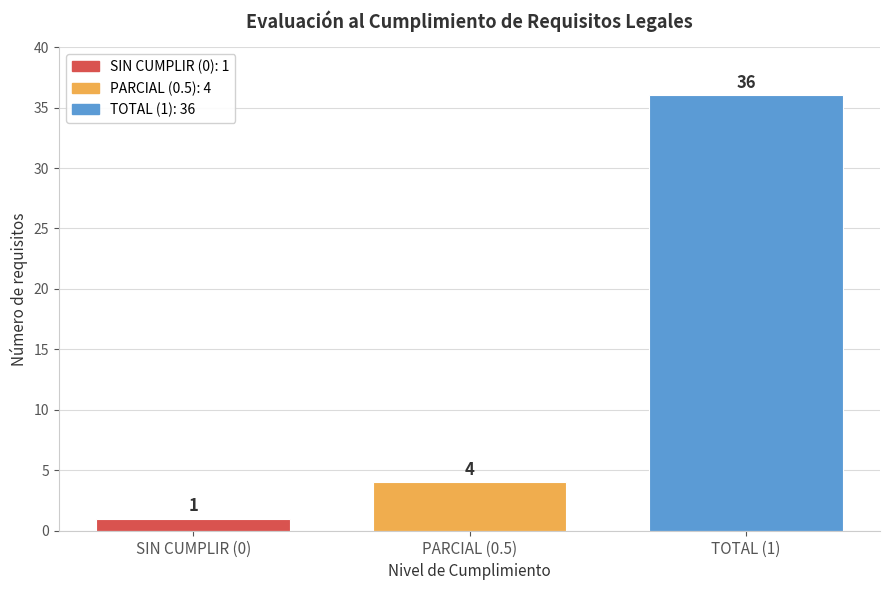

Reading right to left, transcribe all the data shown in this chart.

36	4	1